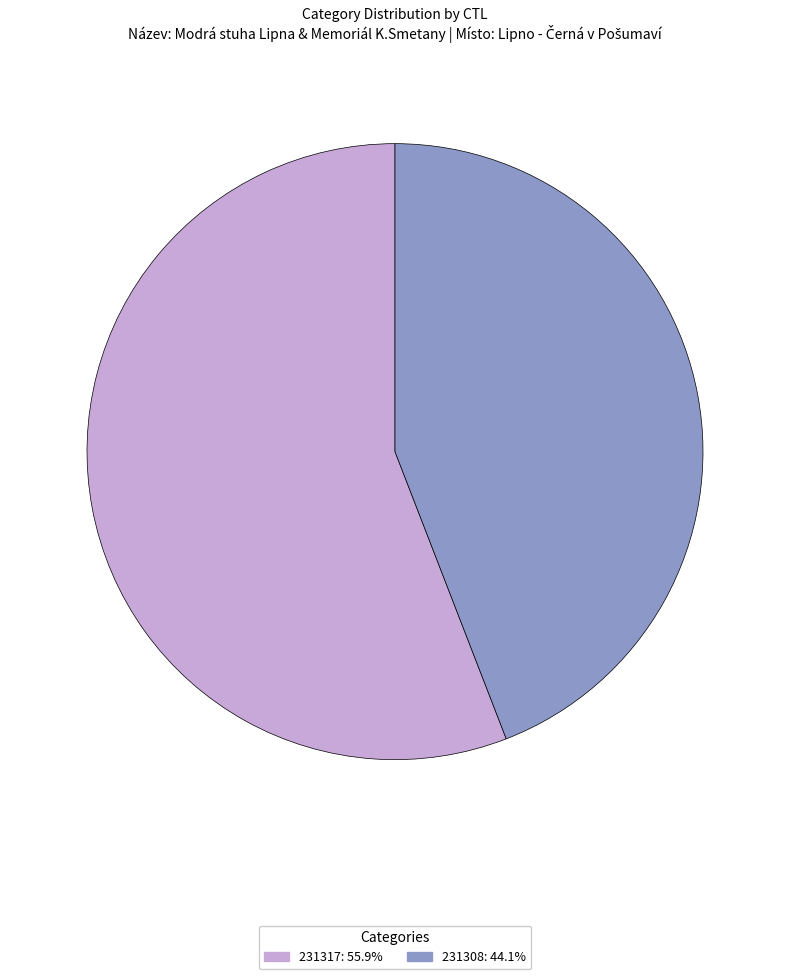

True or false: 231317 accounts for 56% of the total.

True